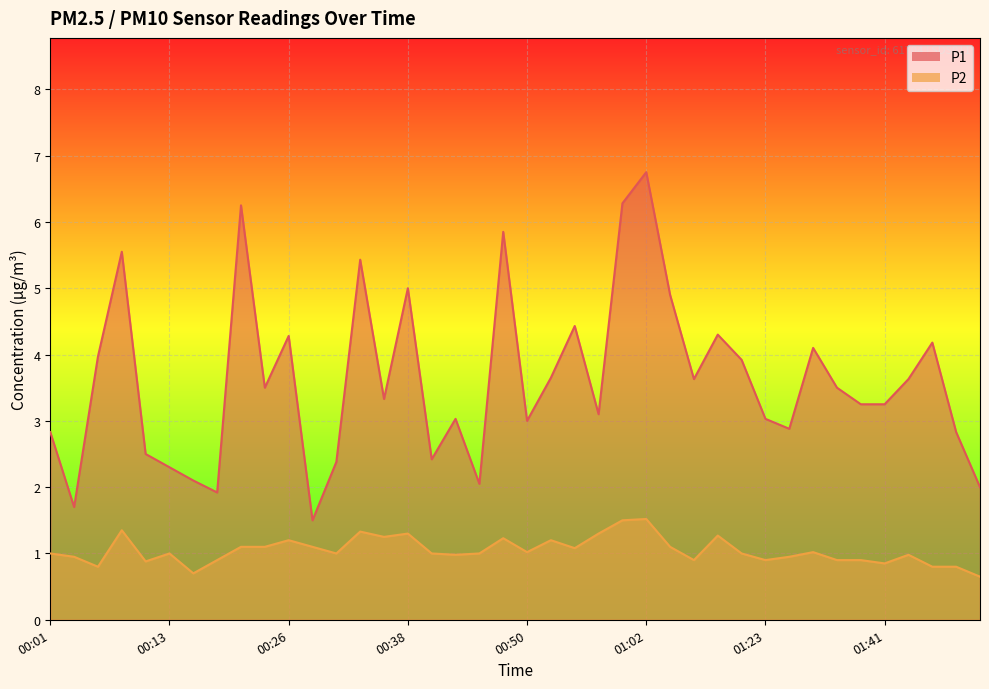

True or false: P2 has more than 2 interior local peaks.

True